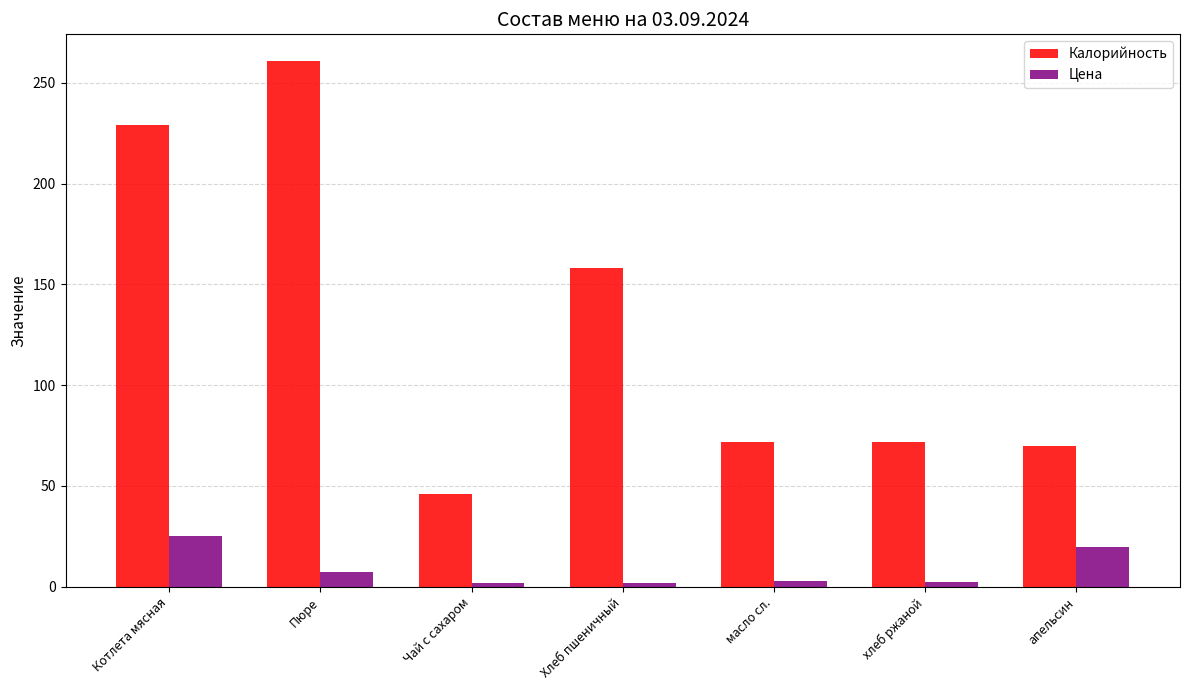

What is the sum of the Цена values at масло сл. and апельсин?

22.4